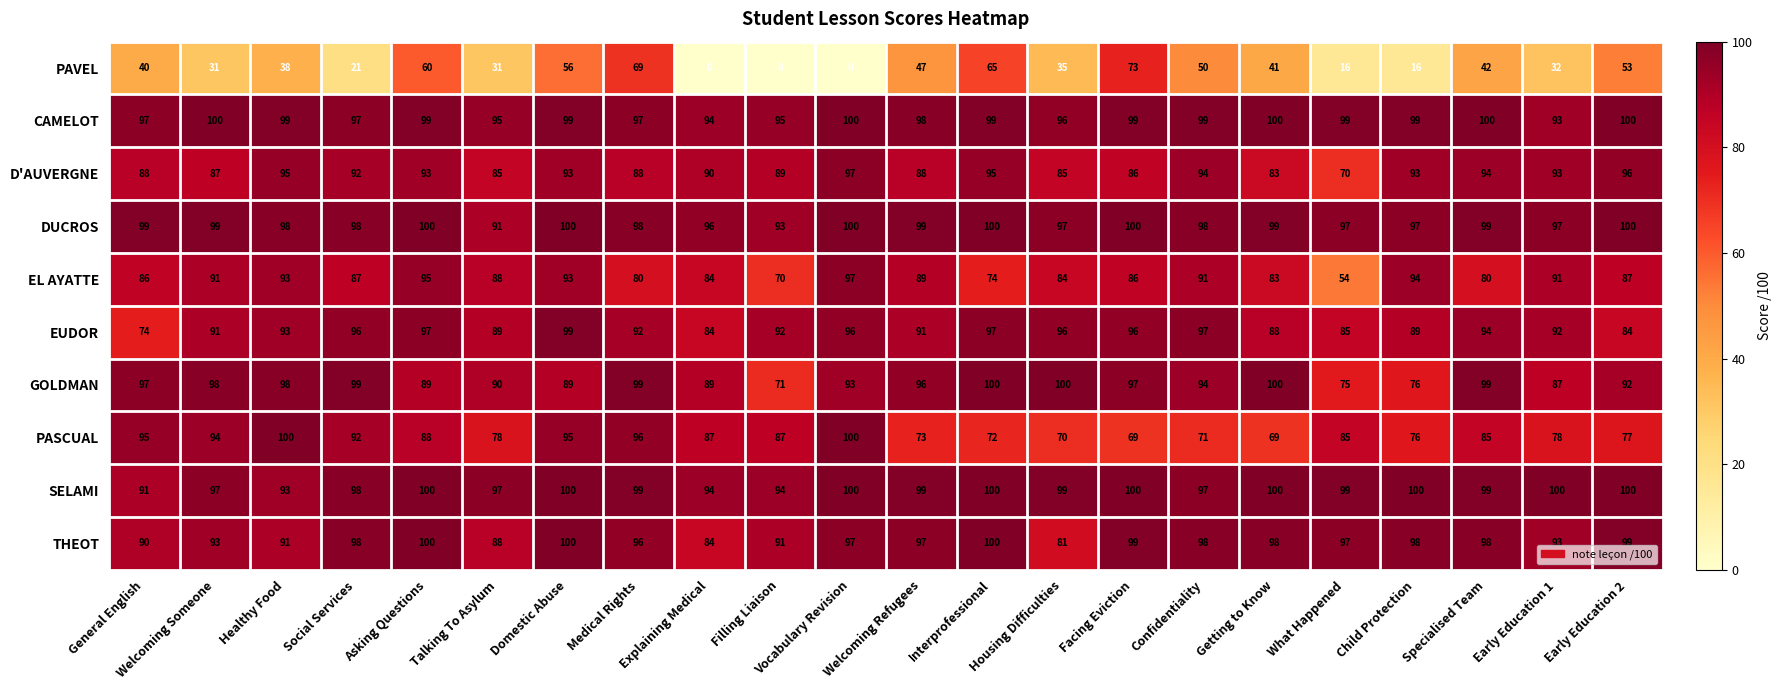

Is it true that SELAMI equals 151 at Asking Questions?

False